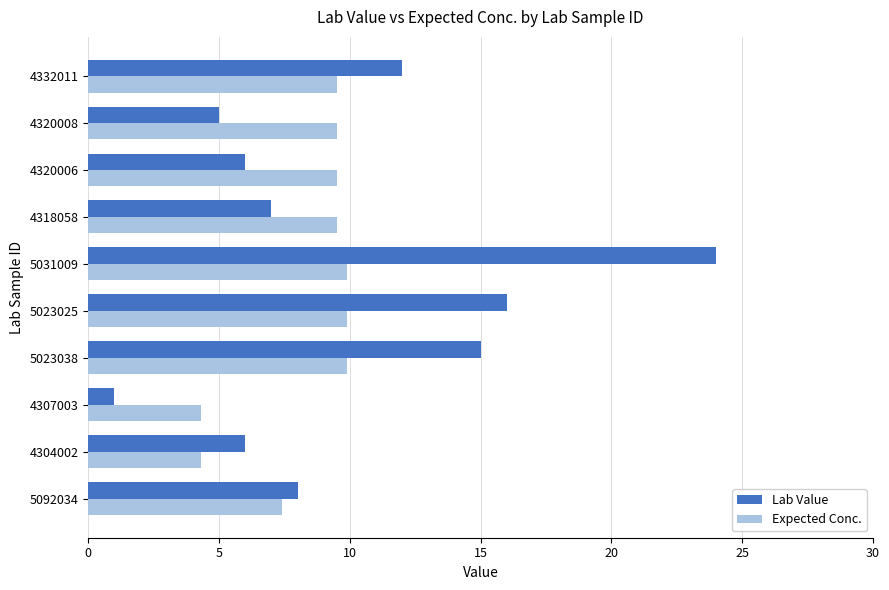

What is the average value of the Lab Value series?

10.0